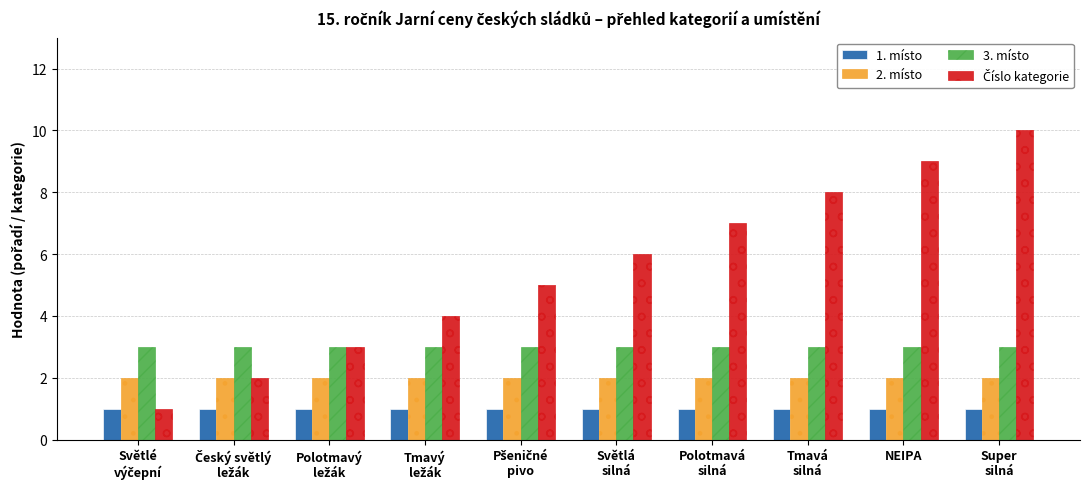

What position from the left is Polotmavá
silná?

7